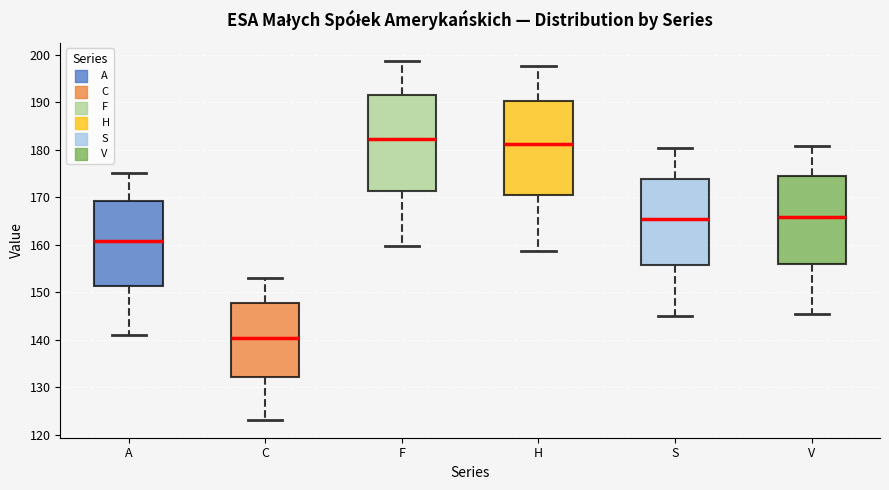

Which box's median line is the highest?

F